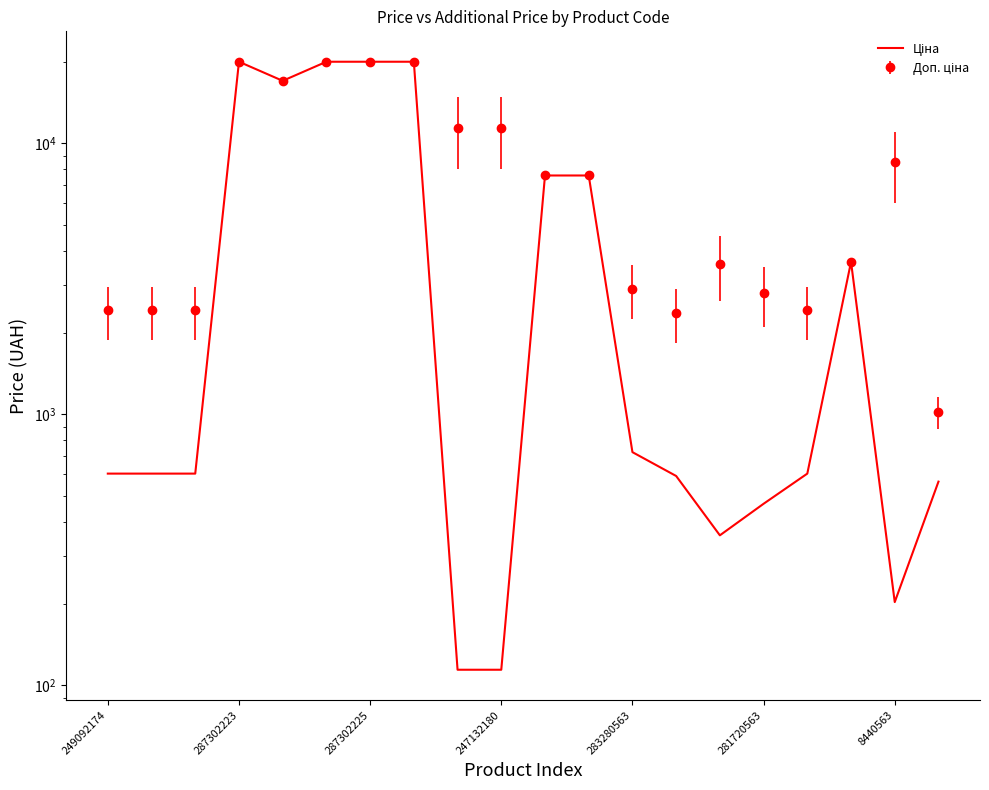

How many data points are less than 603?

7